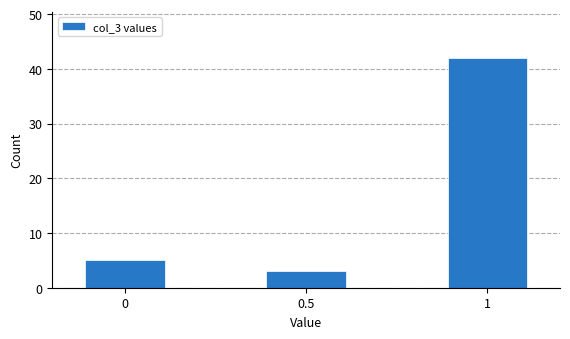

Reading right to left, what are all the values shown in this chart?

1=42	0.5=3	0=5